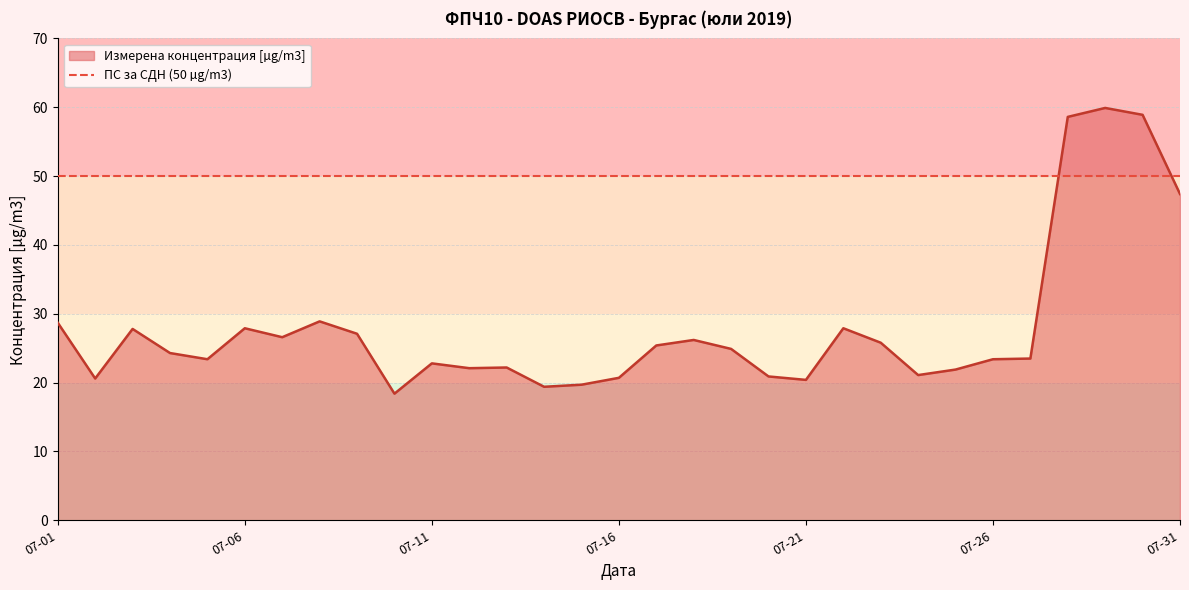

True or false: Измерена концентрация [µg/m3] has a value of 40.7 at 07-26.

False